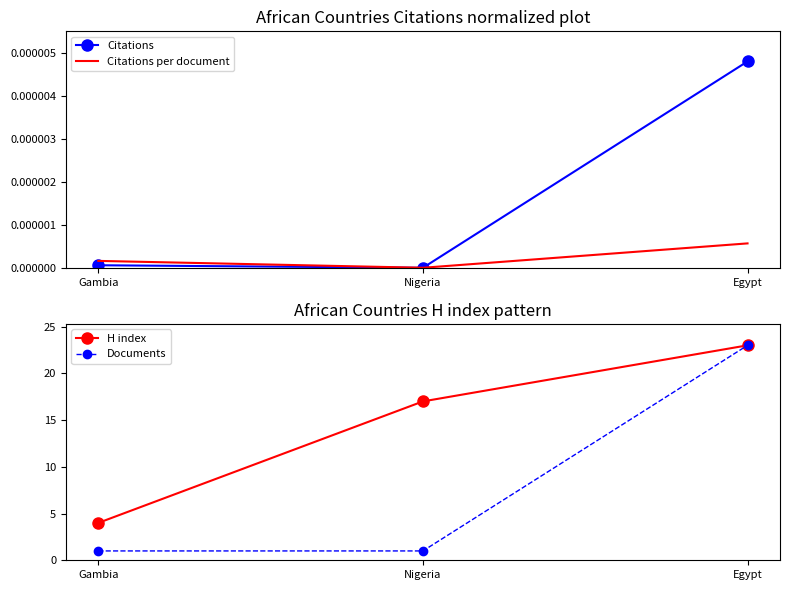

Count the number of data series in this chart.

4